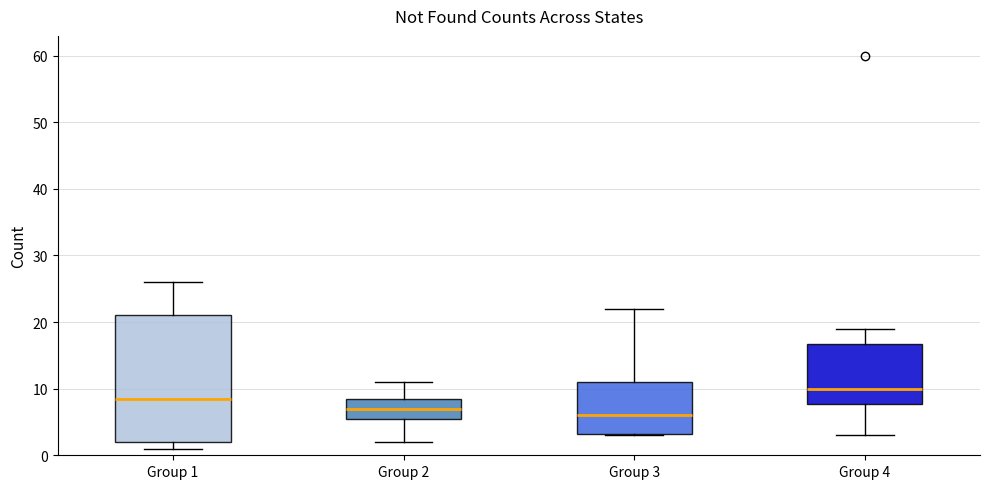

Which box has the highest median line?

Group 4